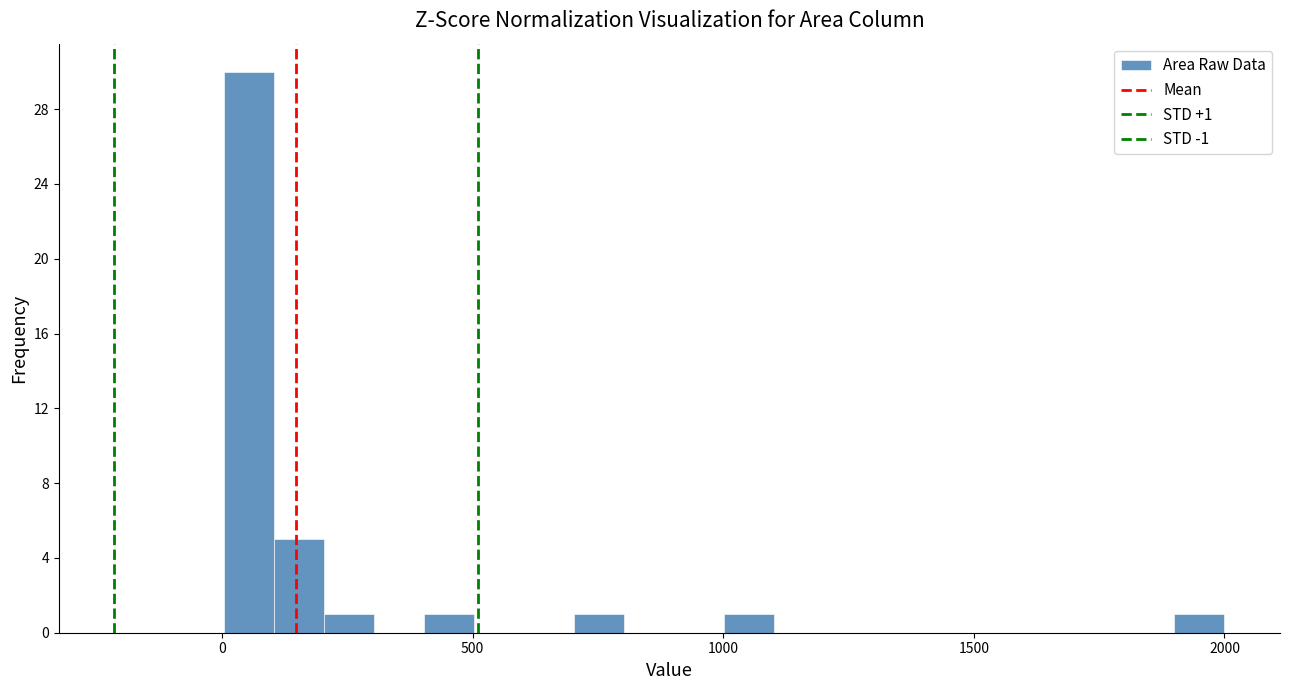

Around what value on the x-axis is the tallest bar? Give the approximate position of its centre, as read against the axis.

50